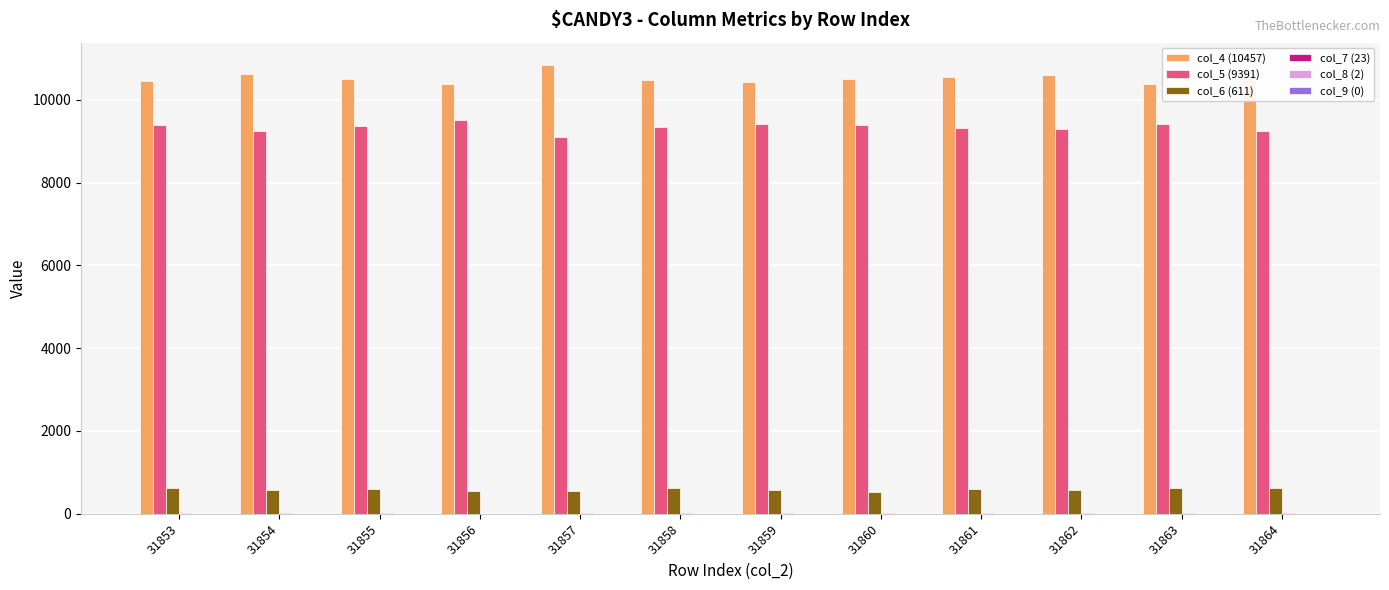

True or false: col_5 (9391) has a value of 15554 at 31853.

False